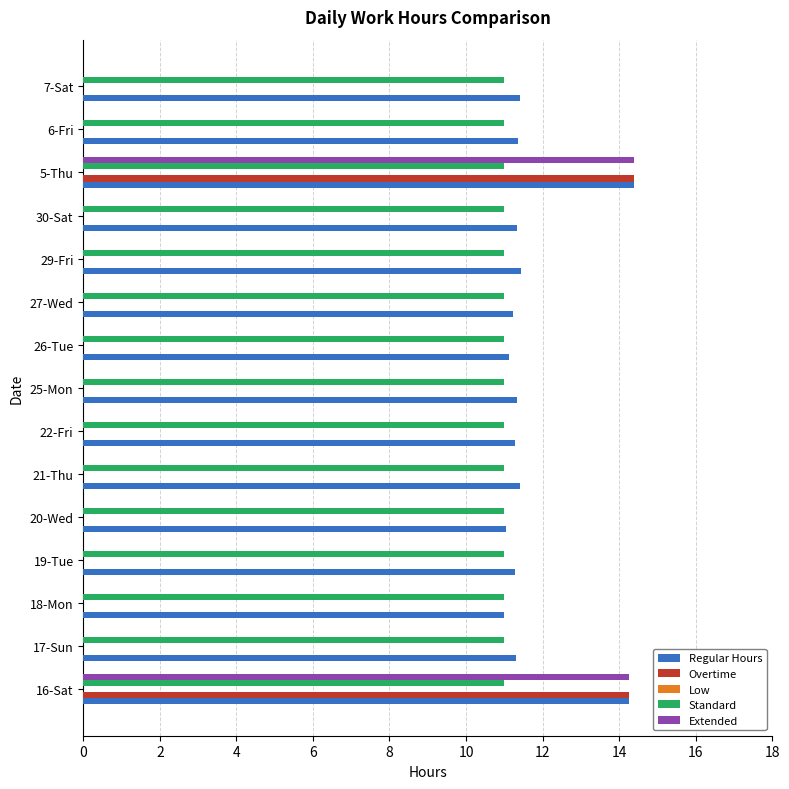

The Standard series shows 11.0 at 21-Thu. True or false?

True